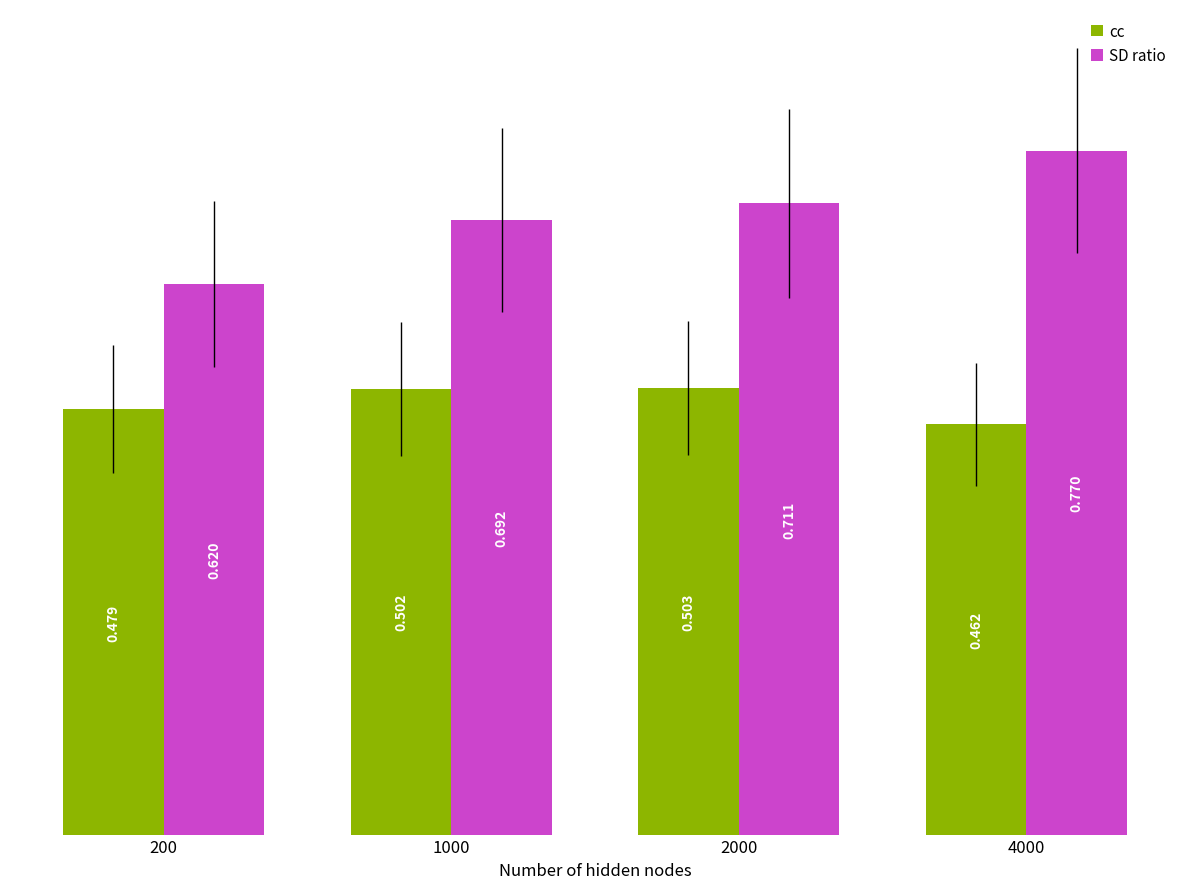

What is the total value across all series at 200?

1.1